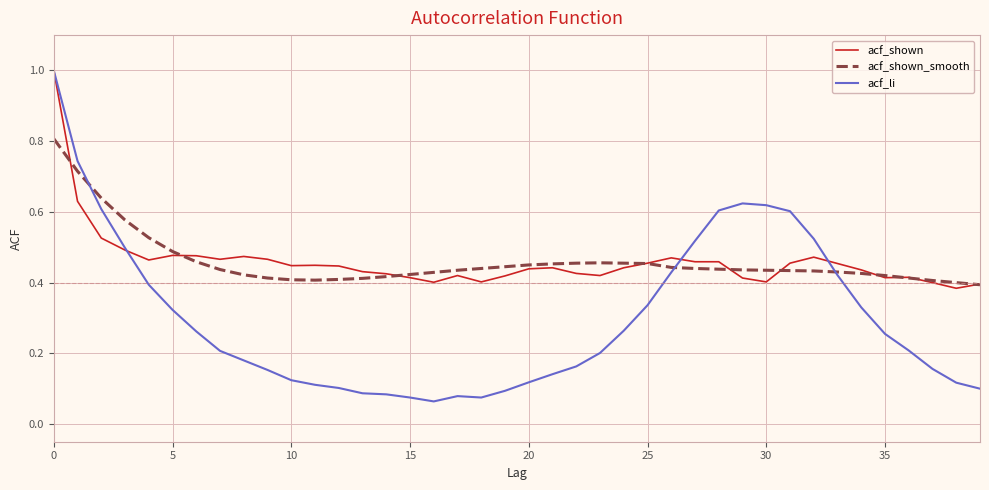

Which series has the largest range (max minus min)?

acf_li